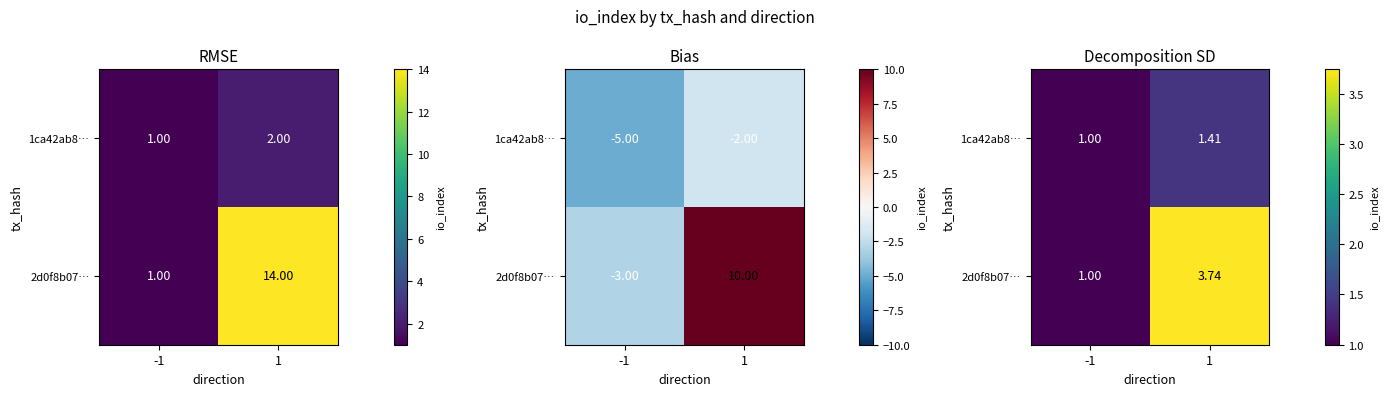

The 2d0f8b07… series shows 1.0 at -1. True or false?

True